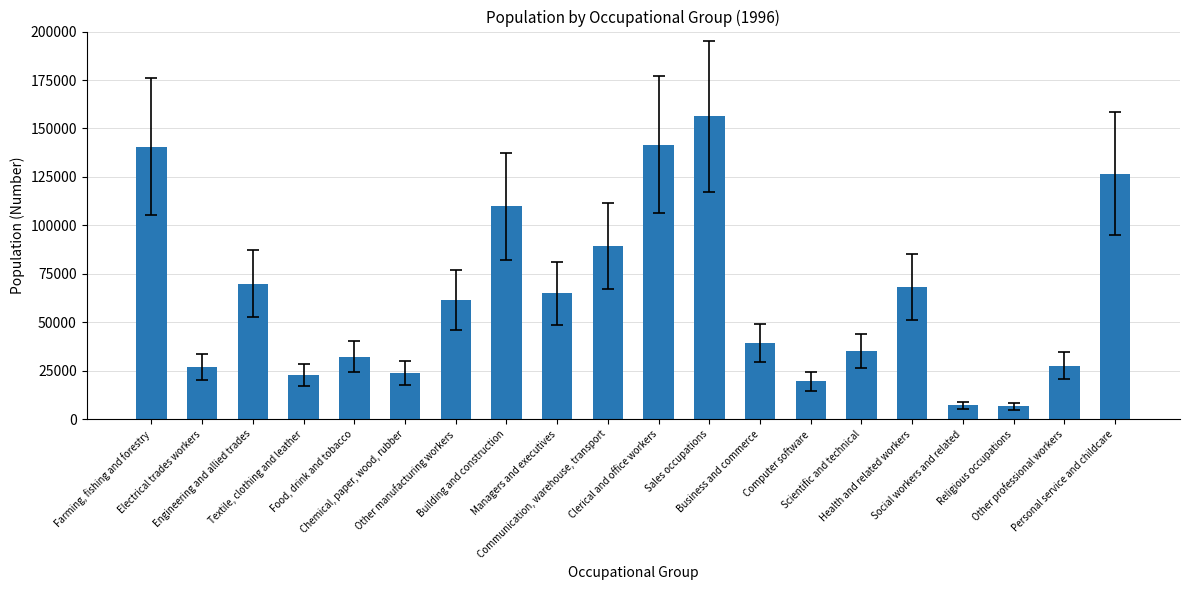

How many series are shown in this chart?

1